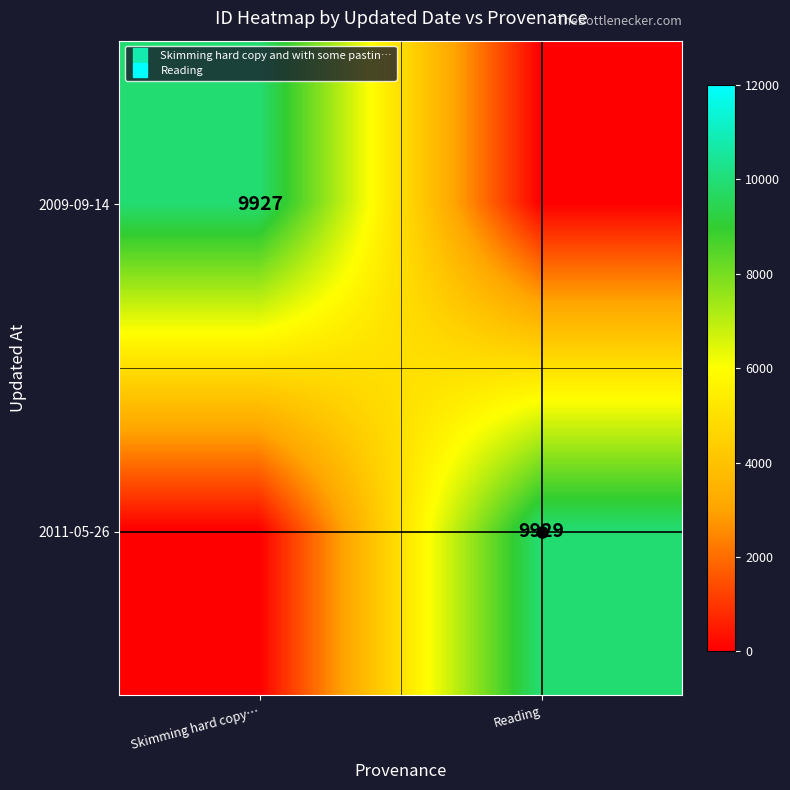

Where is 2011-05-26 nearest to the value 4964?

Skimming hard copy…